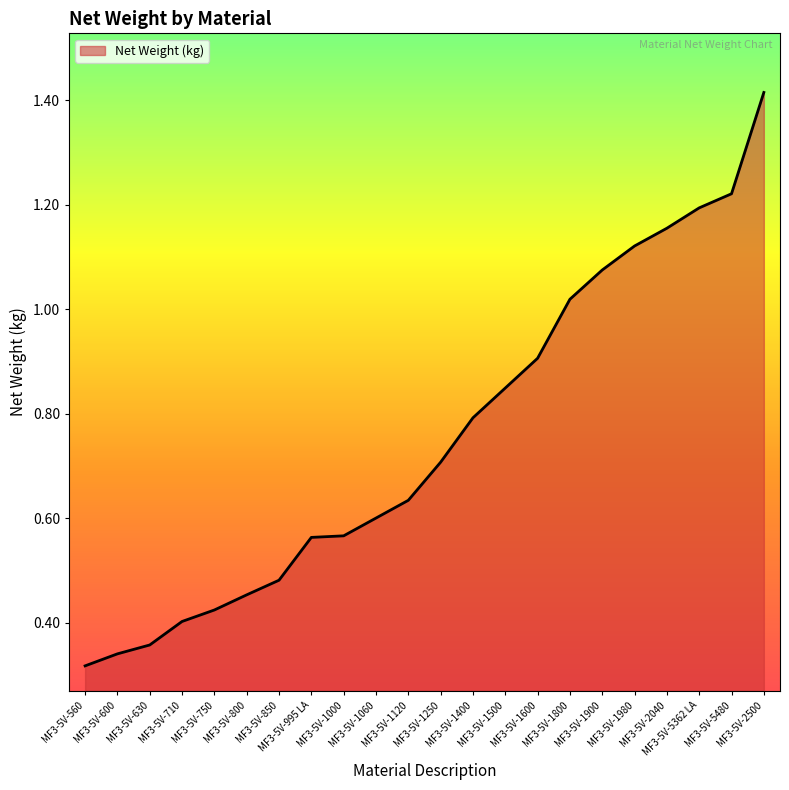

True or false: there are more than 0 points higher than both neighbors.

False